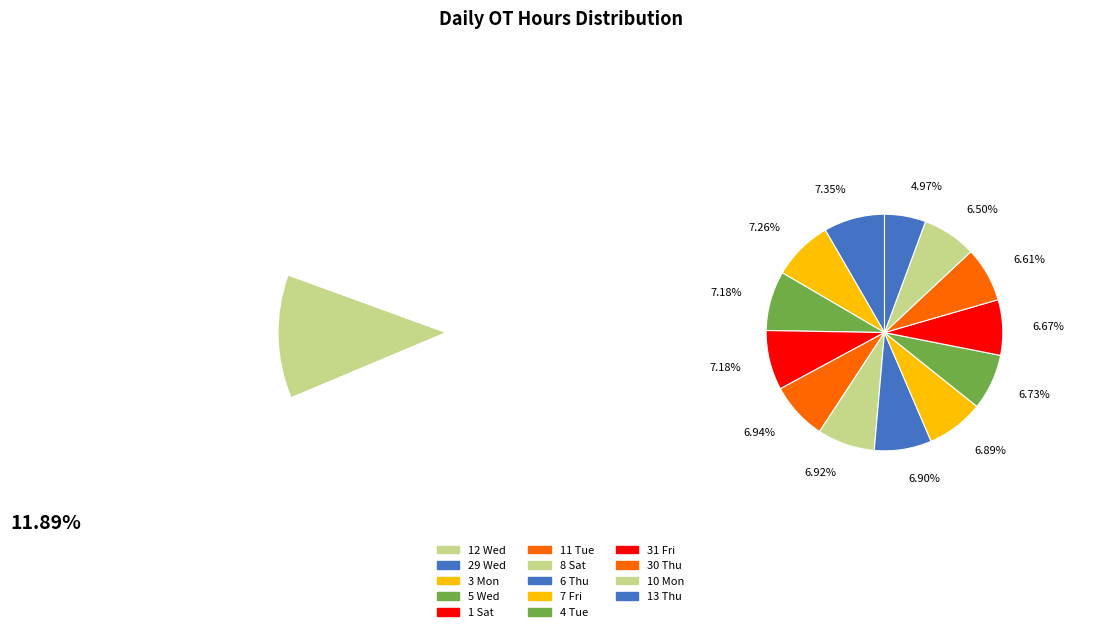

To the nearest percent, what percentage of the pie is 11 Tue?

7%